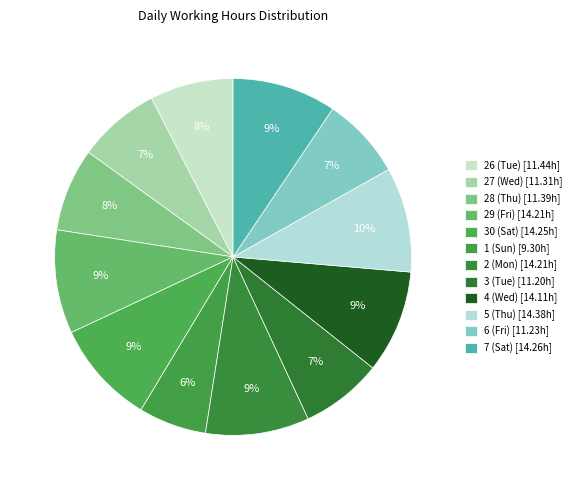

Is there any slice that represents more than half of the pie?

No